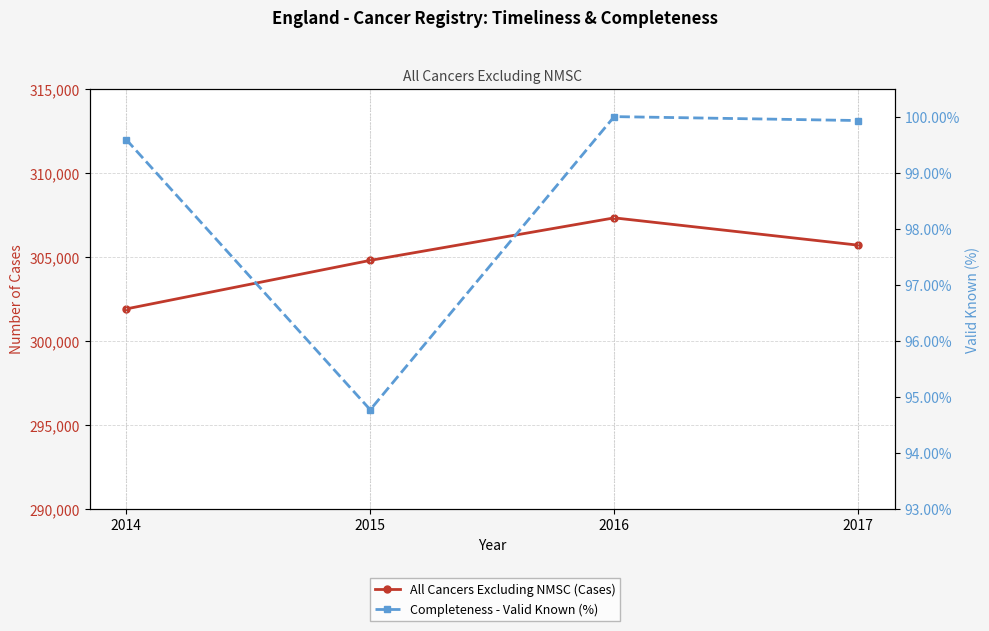

True or false: All Cancers Excluding NMSC (Cases) and Completeness - Valid Known (%) intersect in this chart.

False